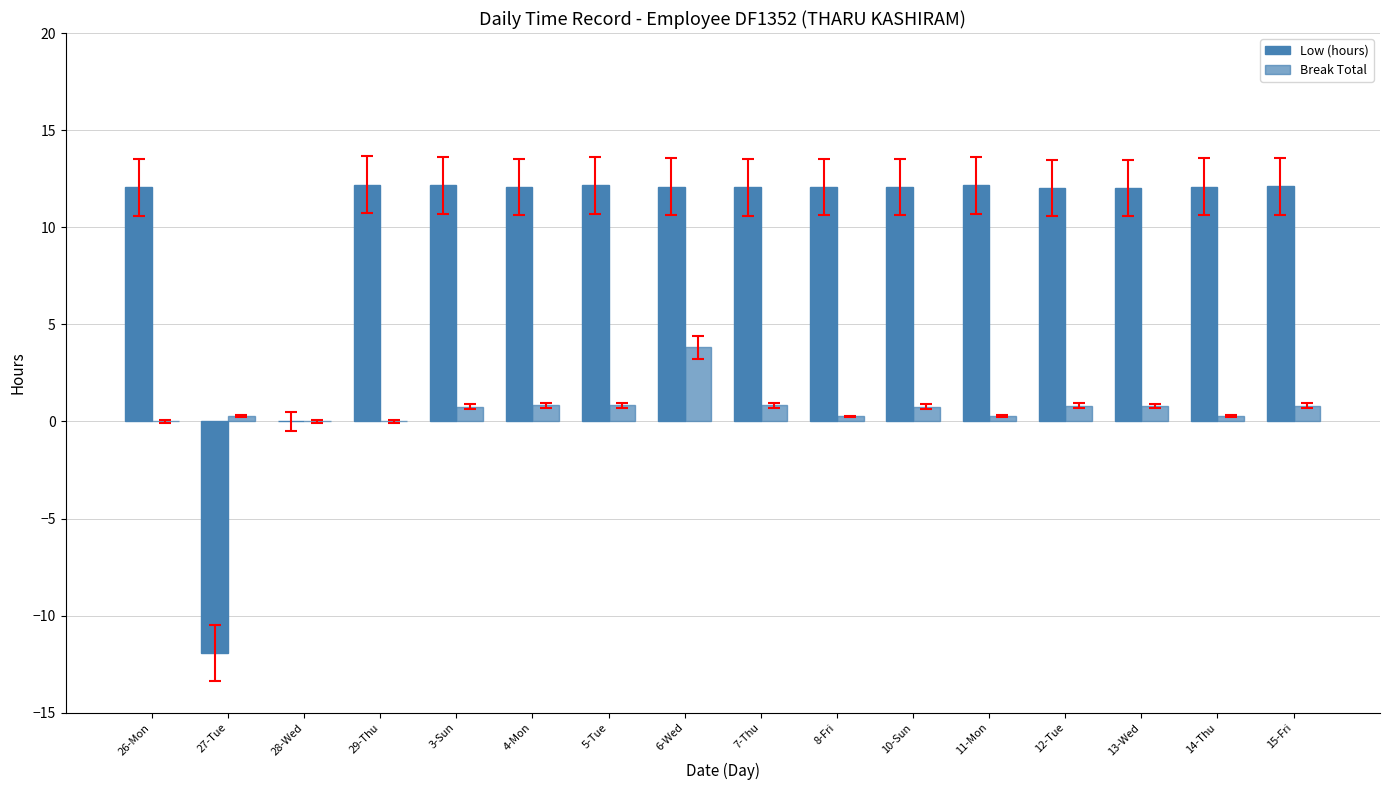

What is the difference between the second highest and minimum values in the Low (hours) series?

24.1